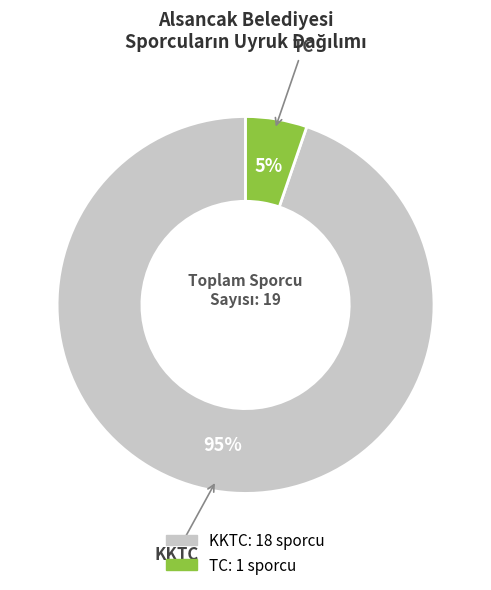

Which has a higher value, TC or KKTC?

KKTC